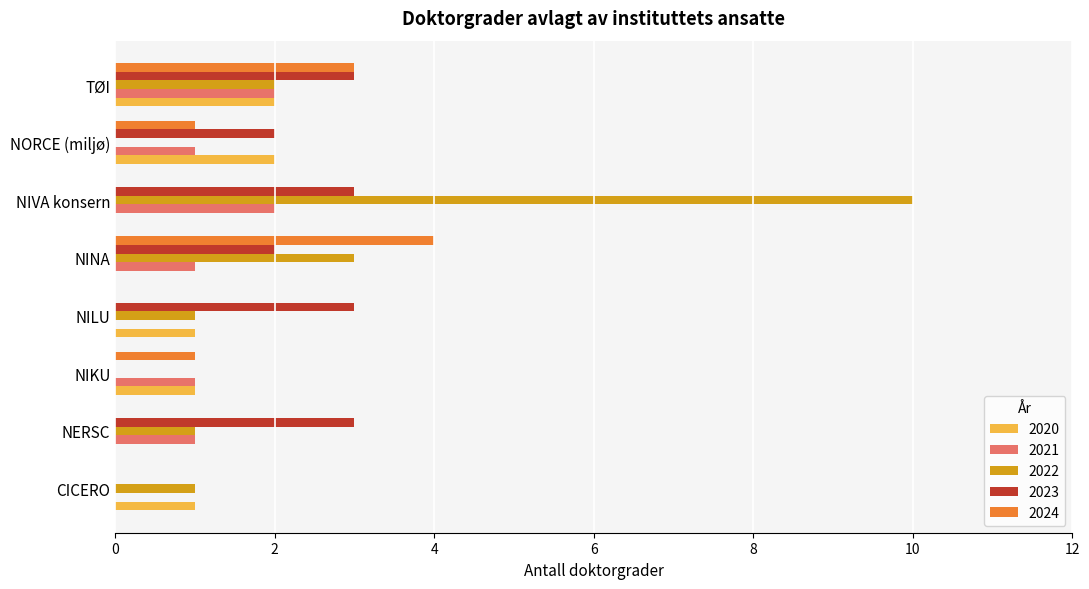

Read the 2023 value at NILU.

3